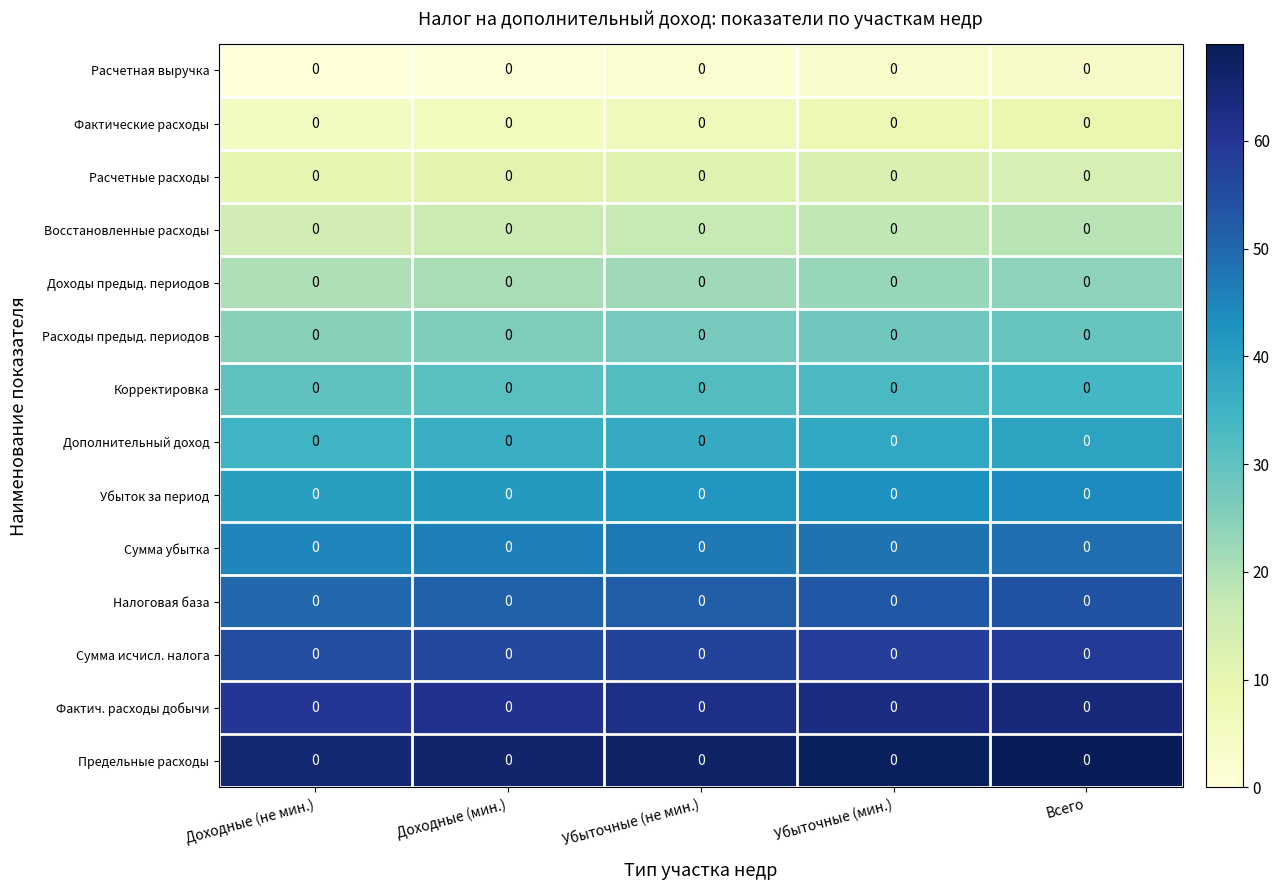

What is the lowest value of the Фактич. расходы добычи series?

60